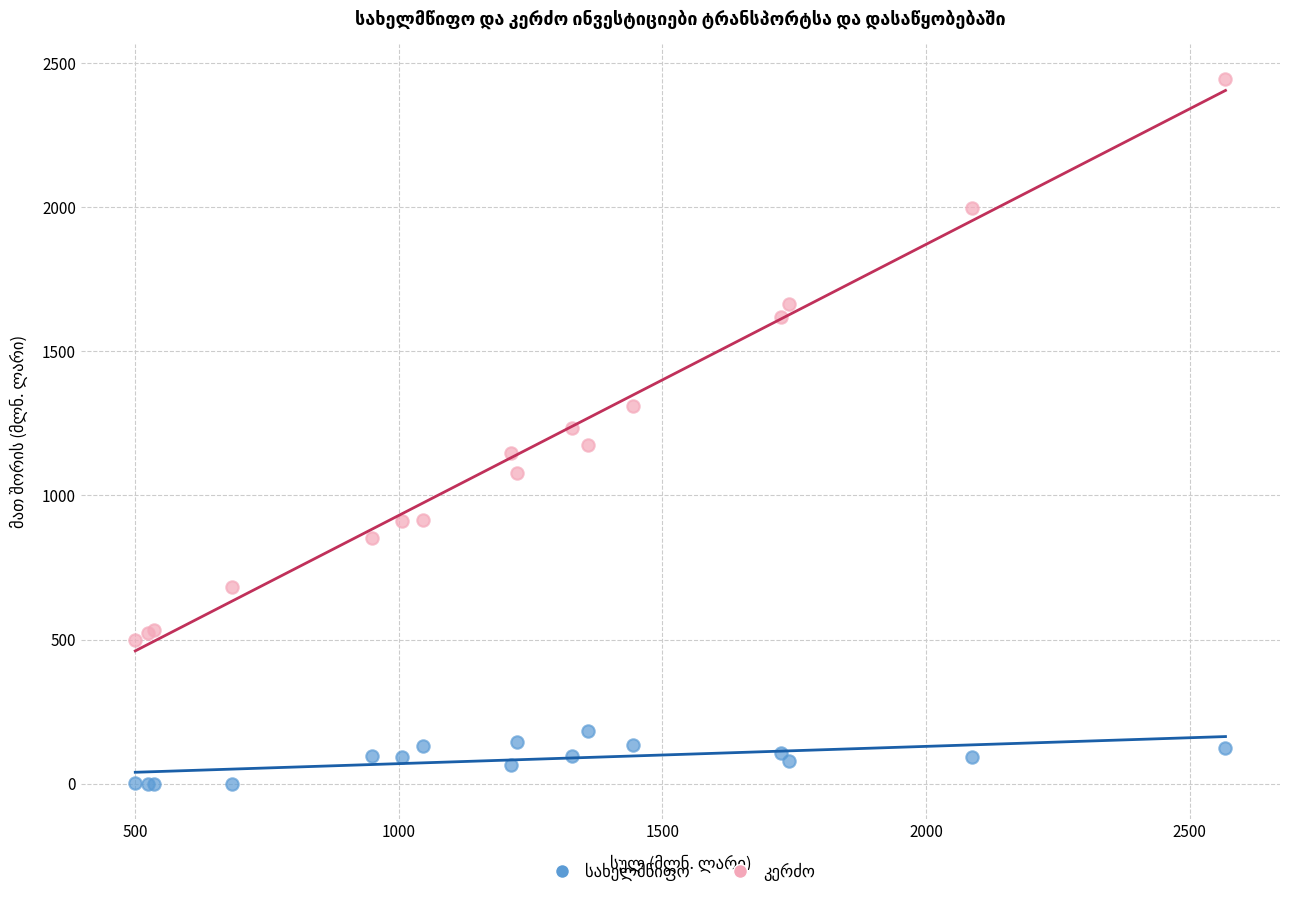

What is the X range (max minus min) for the scatter plot?

2067.8